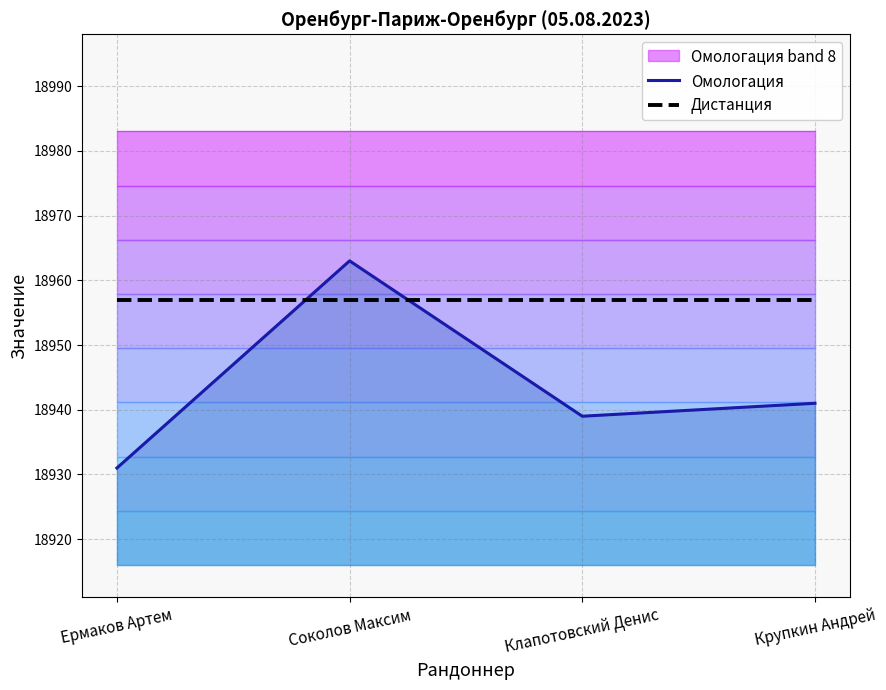

Rank the series by their maximum value, from highest to lowest.

Омологация, Дистанция